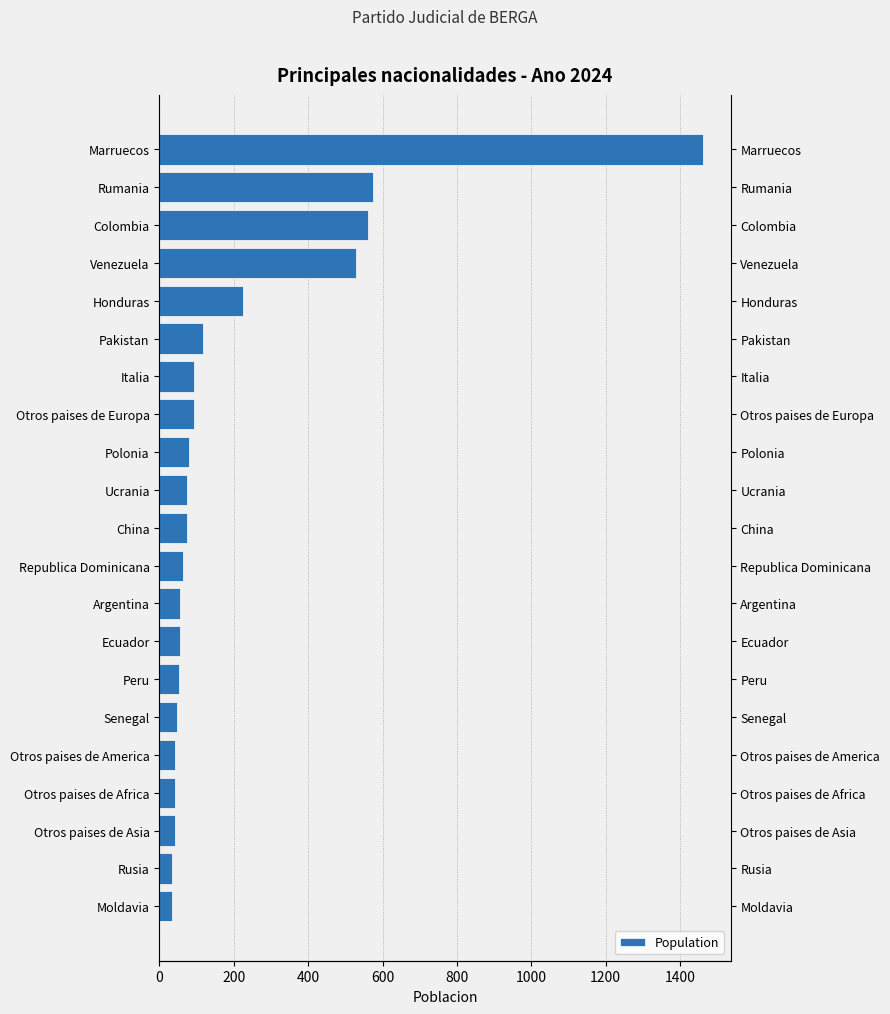

What is the difference between the values at Peru and Senegal?

5